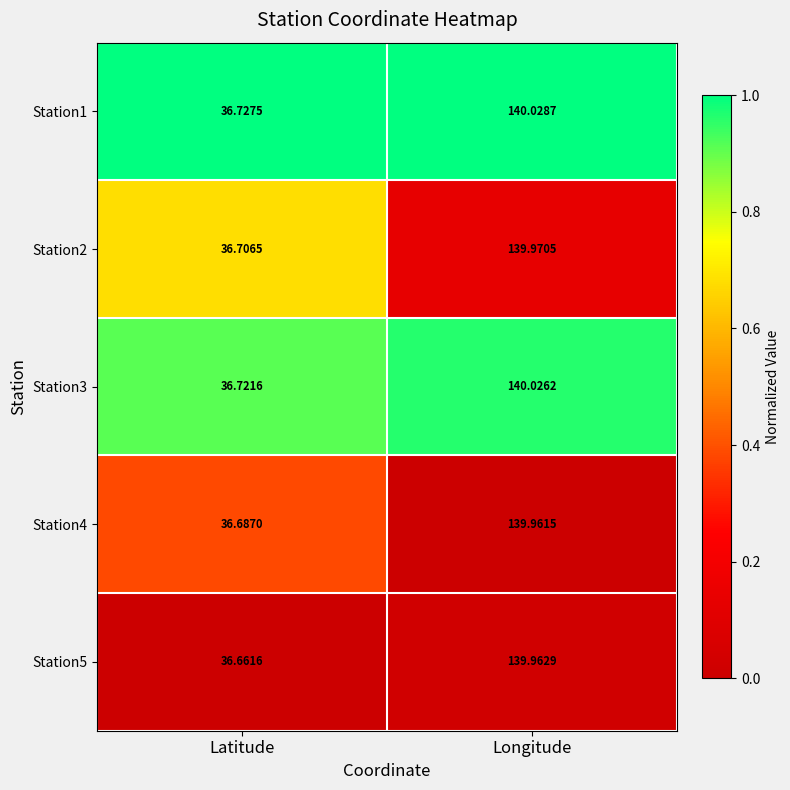

Rank the series at Longitude from lowest to highest value.

Station4, Station5, Station2, Station3, Station1